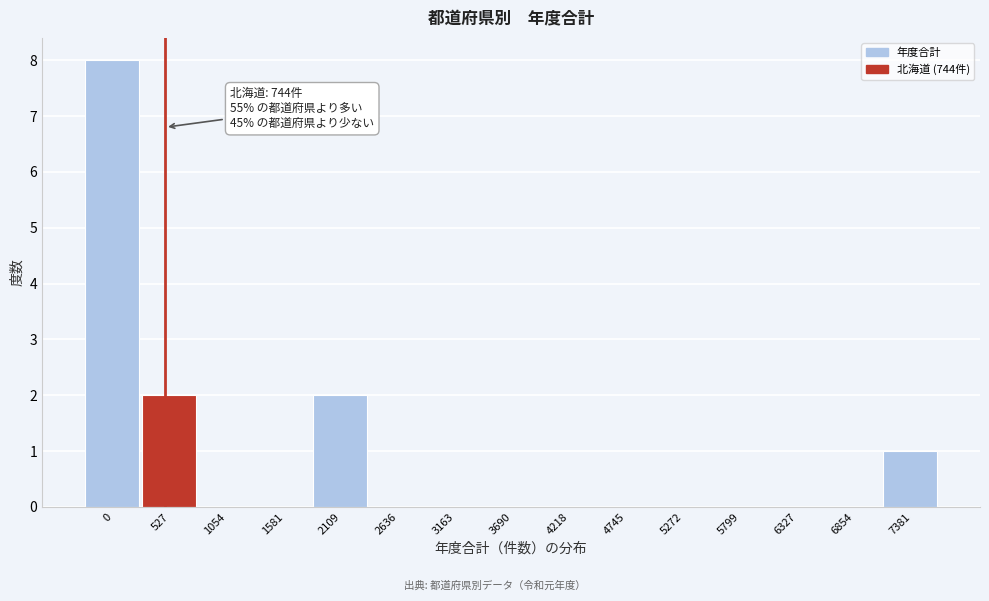

Reading left to right, transcribe all the data shown in this chart.

0=8	527=2	1054=0	1581=0	2109=2	2636=0	3163=0	3690=0	4218=0	4745=0	5272=0	5799=0	6327=0	6854=0	7381=1